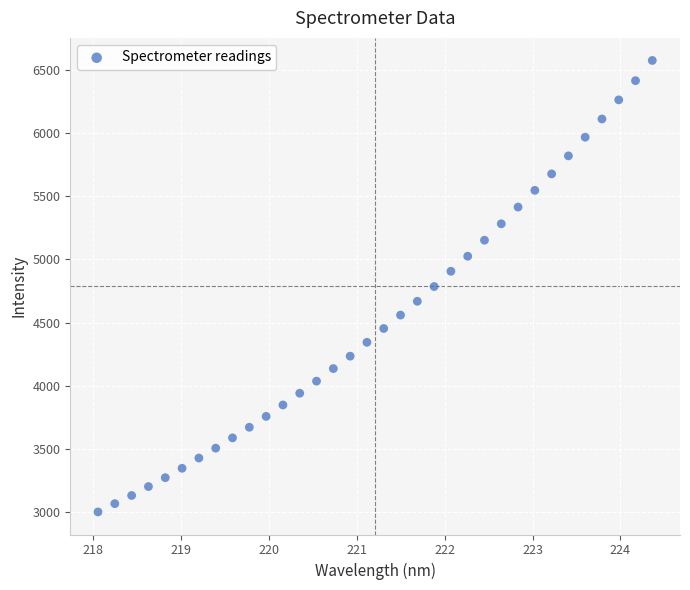

What is the range of X values (max minus min)?

6.3